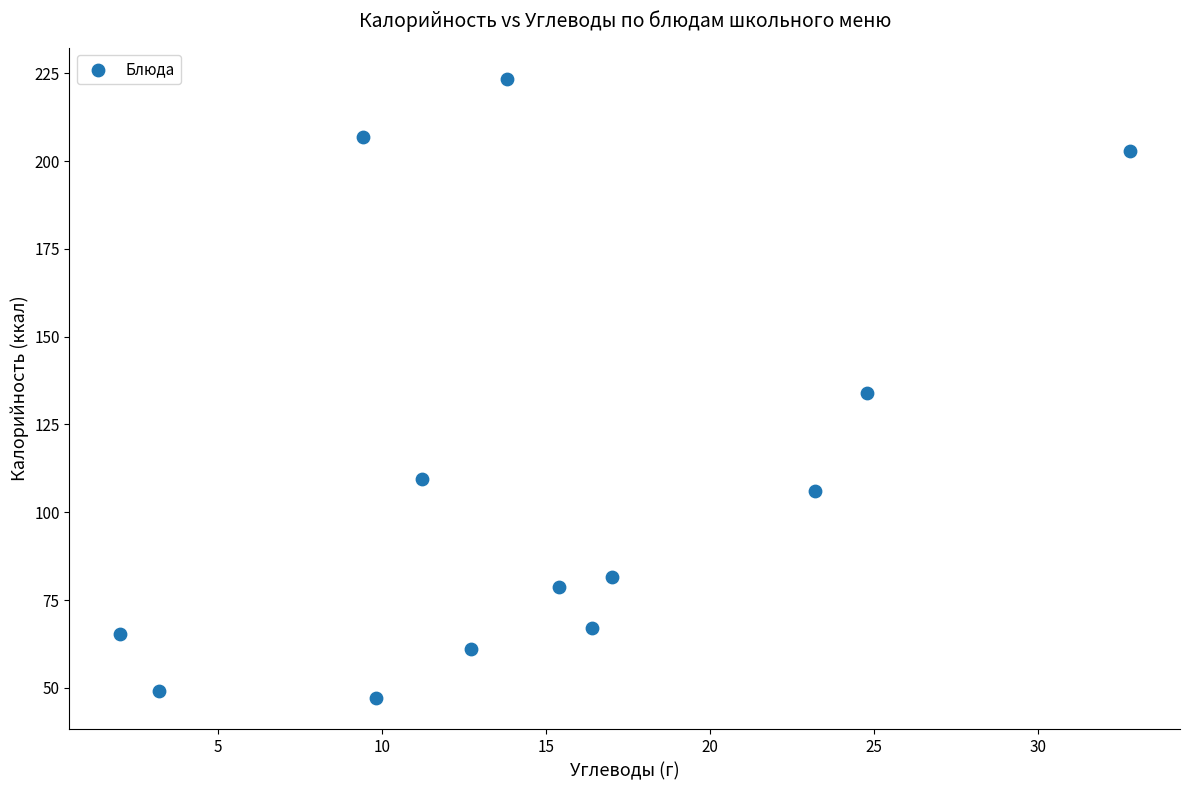

What is the range of Y values (max minus min)?

176.5